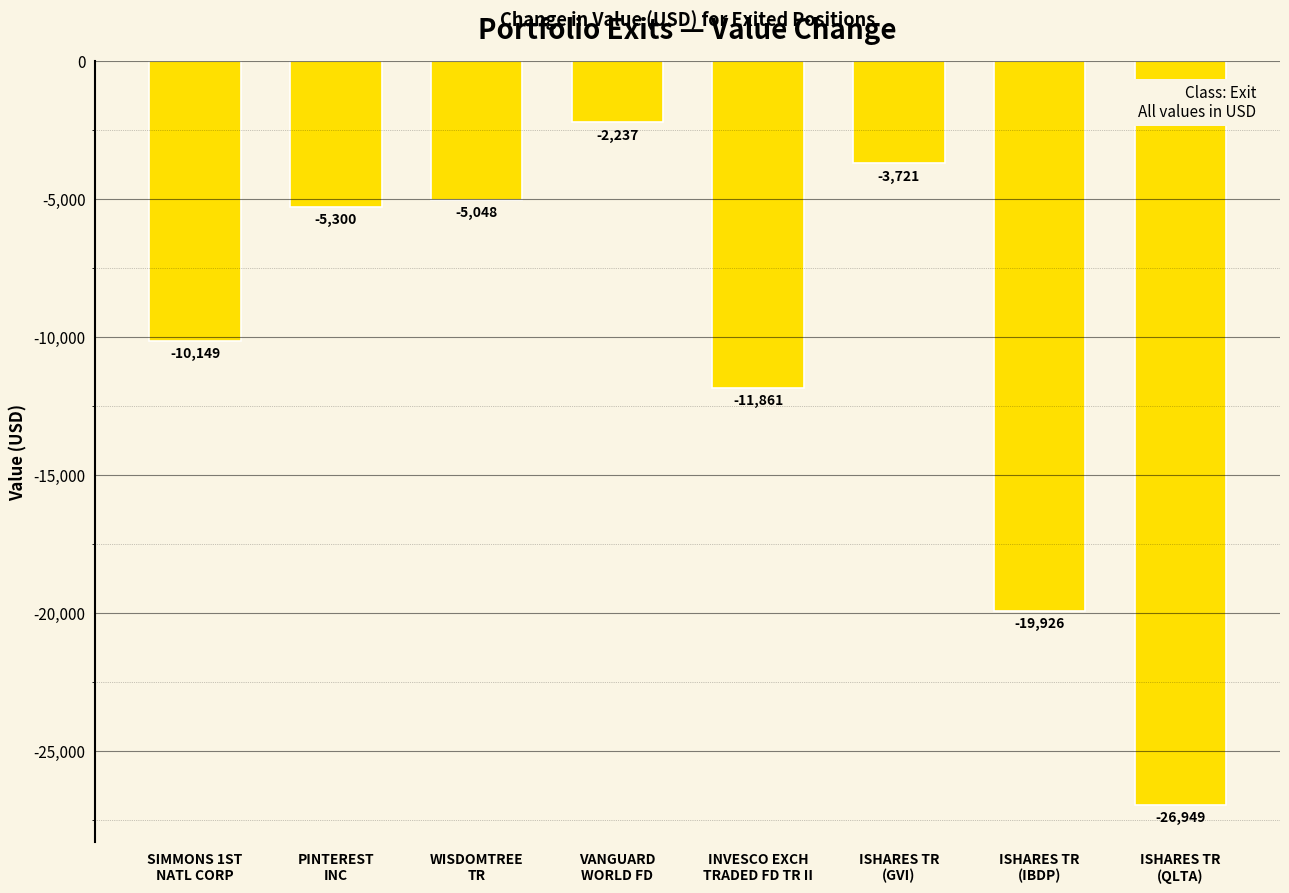

What is the label of the 2nd bar from the right?

ISHARES TR
(IBDP)